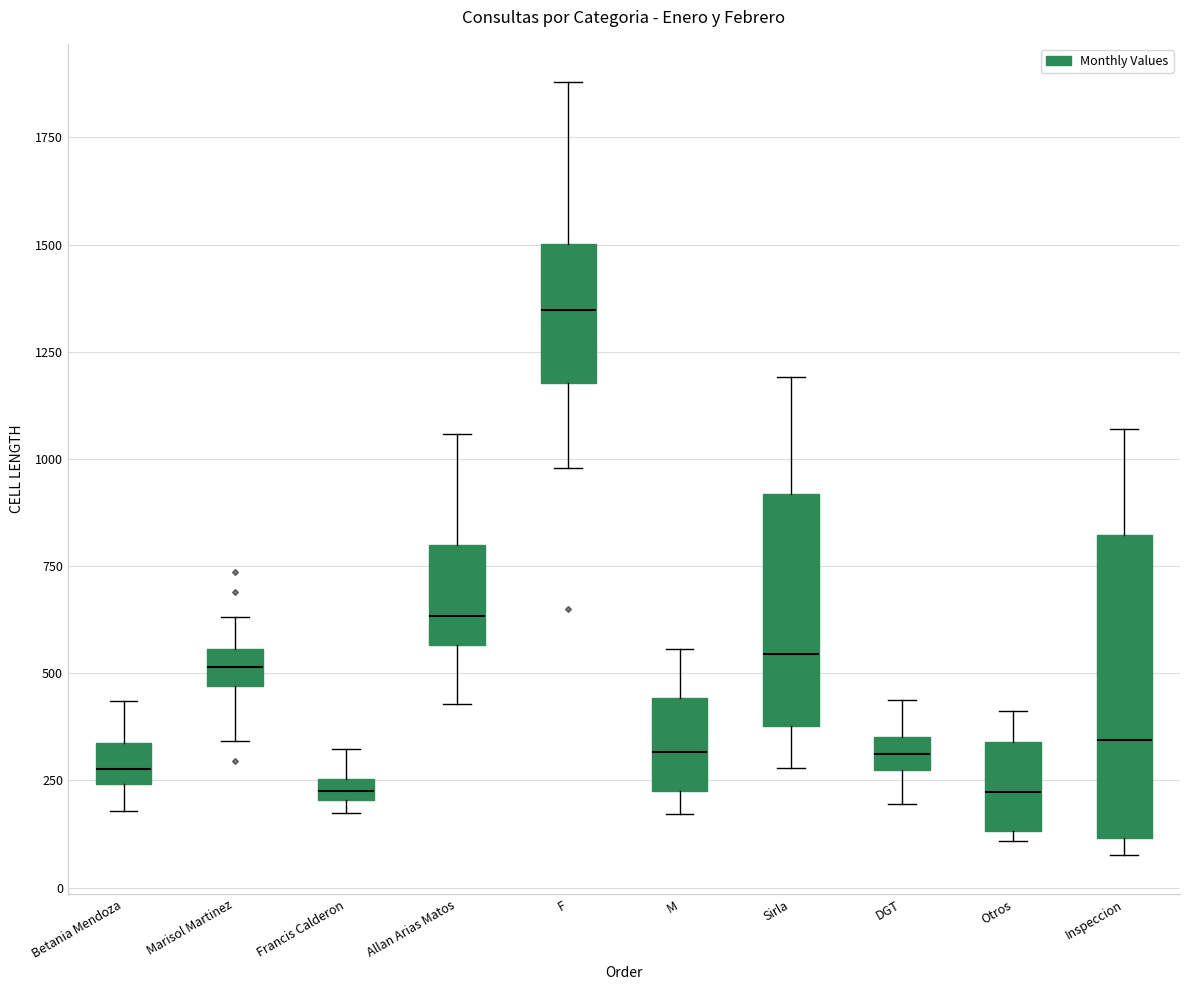

Which box is the tallest, from its lower edge to its upper edge?

Inspeccion